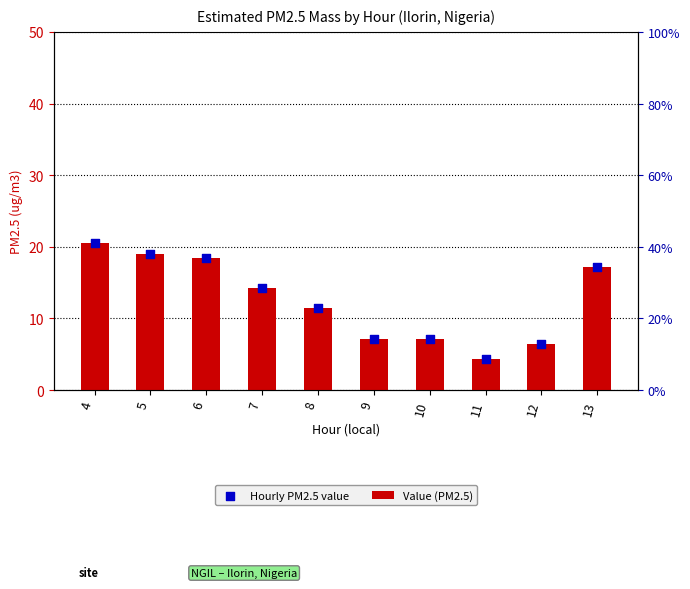

What are all the series names shown in the legend?

Value (PM2.5), Hourly PM2.5 value